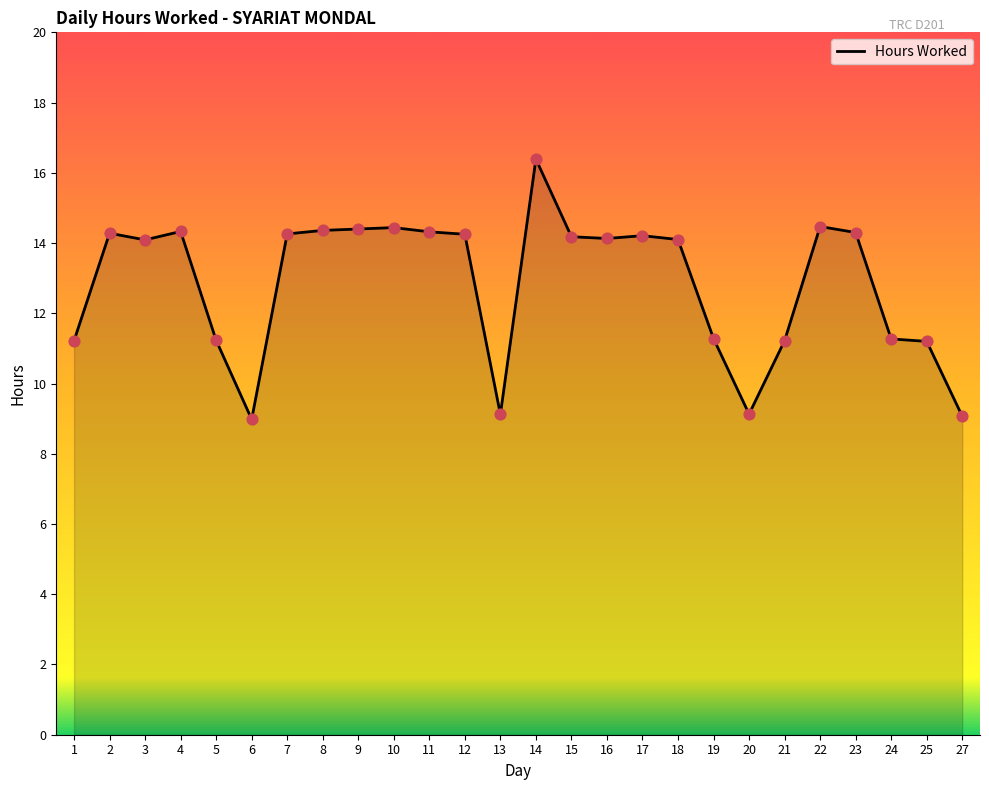

Between 2 and 27, which is larger?

2